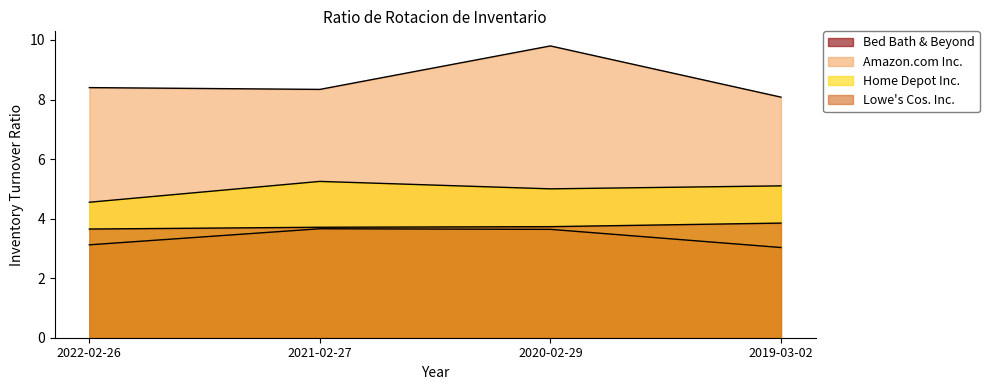

Which series has the largest total across all categories?

Amazon.com Inc.